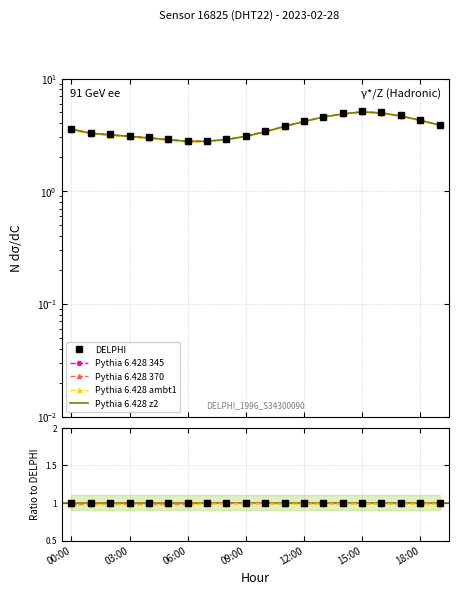

What is the value of the temp_v2 point at the 20th from the left?

3.9